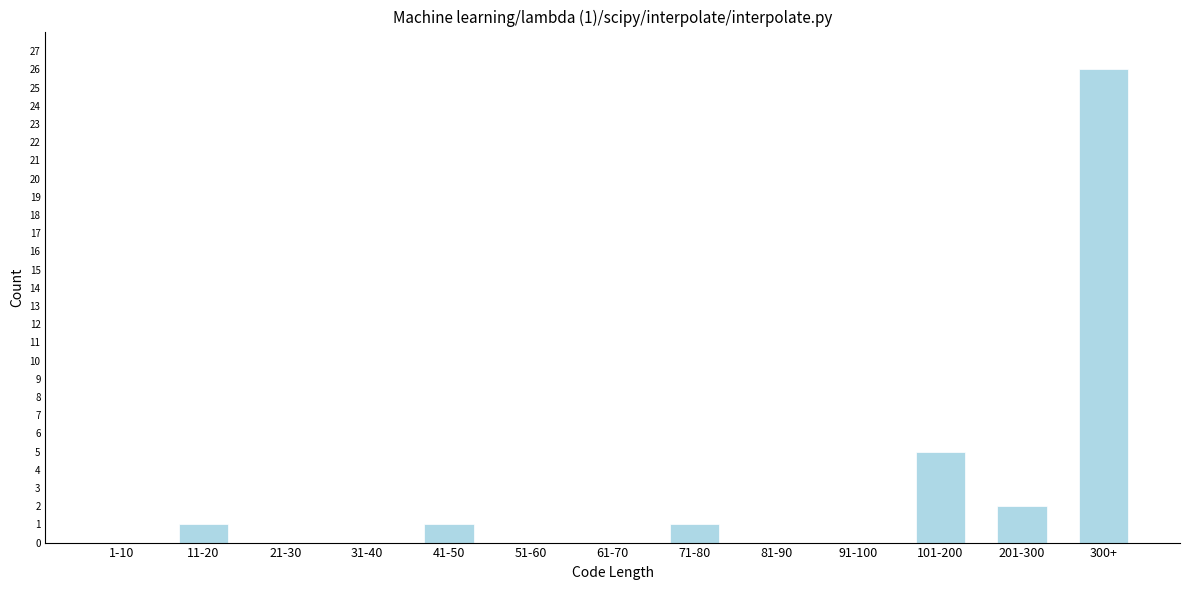

Reading right to left, transcribe all the data shown in this chart.

300+=26	201-300=2	101-200=5	91-100=0	81-90=0	71-80=1	61-70=0	51-60=0	41-50=1	31-40=0	21-30=0	11-20=1	1-10=0